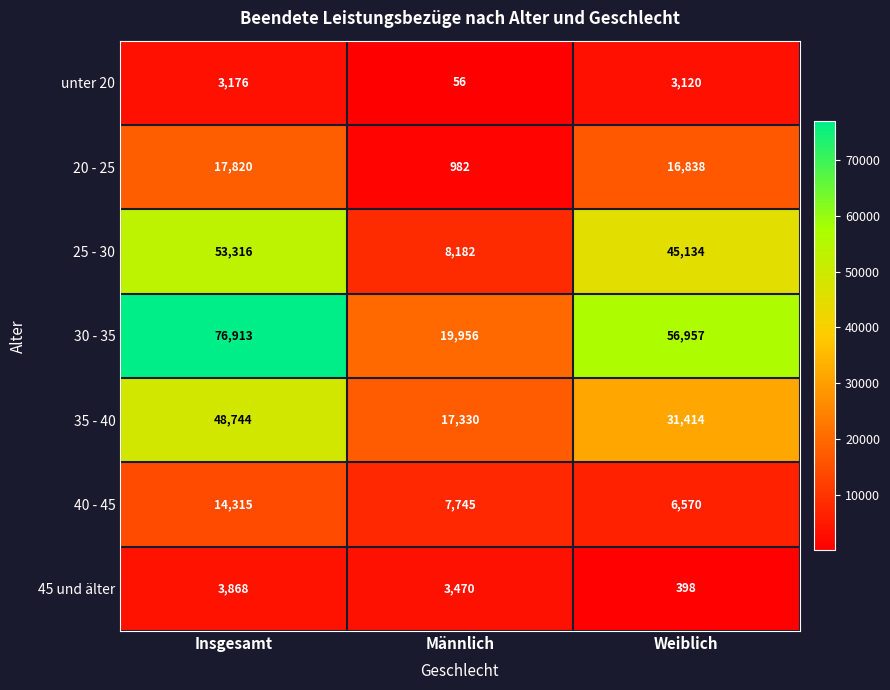

Reading left to right, what are all the values shown in this chart?

unter 20: Insgesamt=3176	Männlich=56	Weiblich=3120
20 - 25: Insgesamt=17820	Männlich=982	Weiblich=16838
25 - 30: Insgesamt=53316	Männlich=8182	Weiblich=45134
30 - 35: Insgesamt=76913	Männlich=19956	Weiblich=56957
35 - 40: Insgesamt=48744	Männlich=17330	Weiblich=31414
40 - 45: Insgesamt=14315	Männlich=7745	Weiblich=6570
45 und älter: Insgesamt=3868	Männlich=3470	Weiblich=398